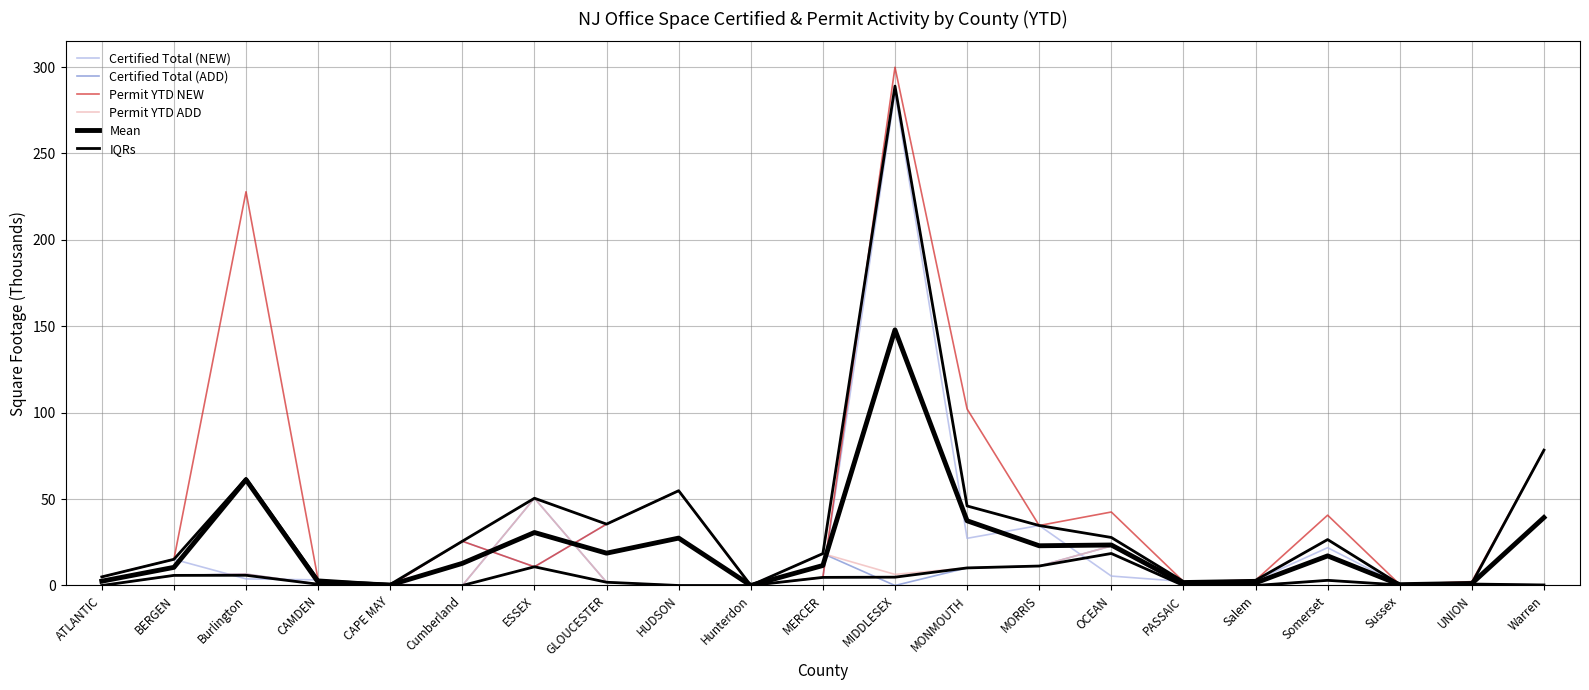

What is the label of the 18th point from the right?

CAMDEN